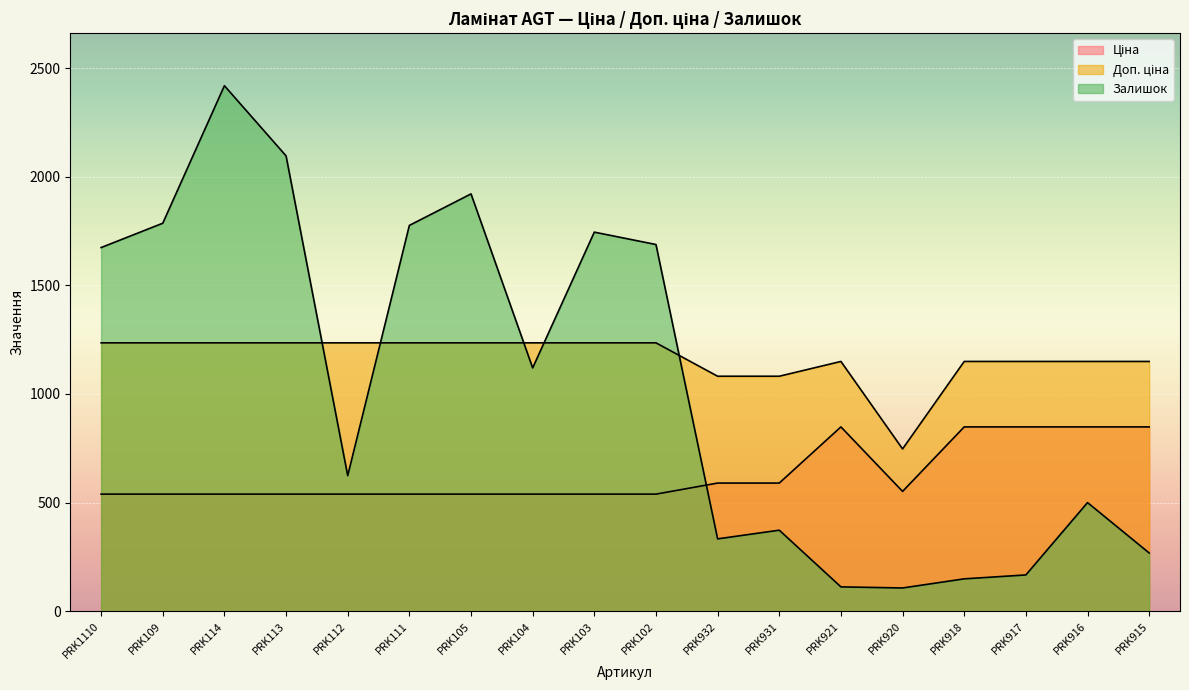

What is the total value across all series at PRK103?

3519.4